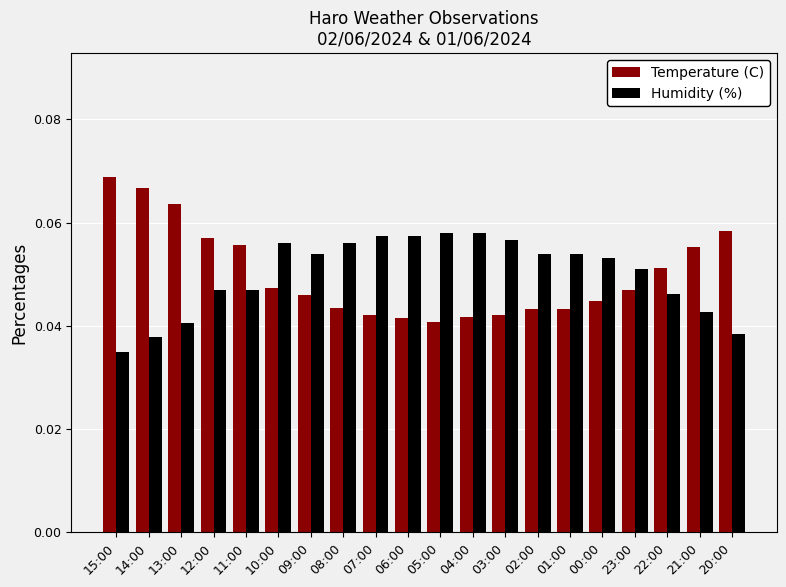

How many bars are there in each group?

2